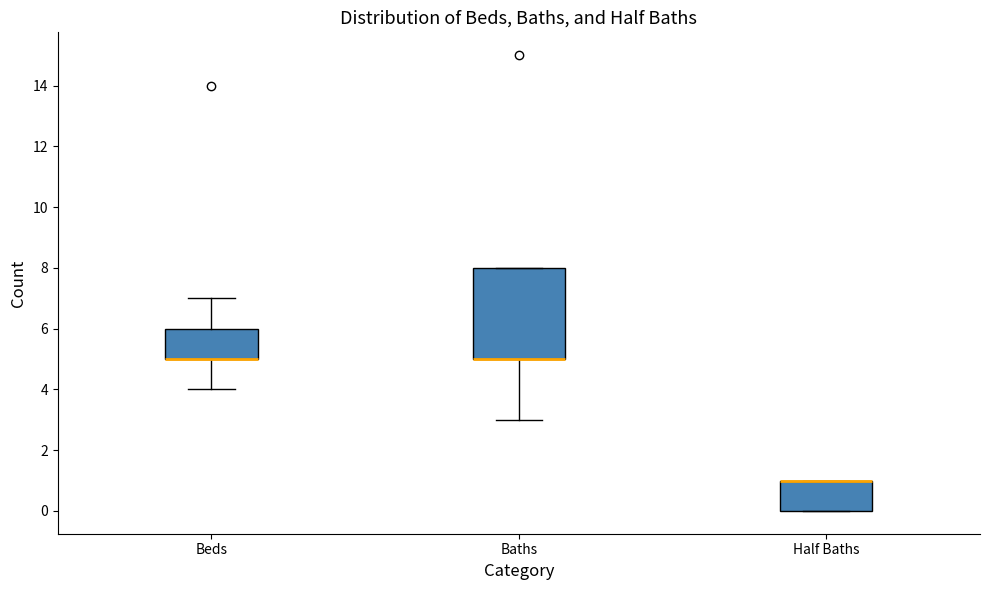

Comparing the boxes themselves (not the whiskers), which one is the tallest?

Baths